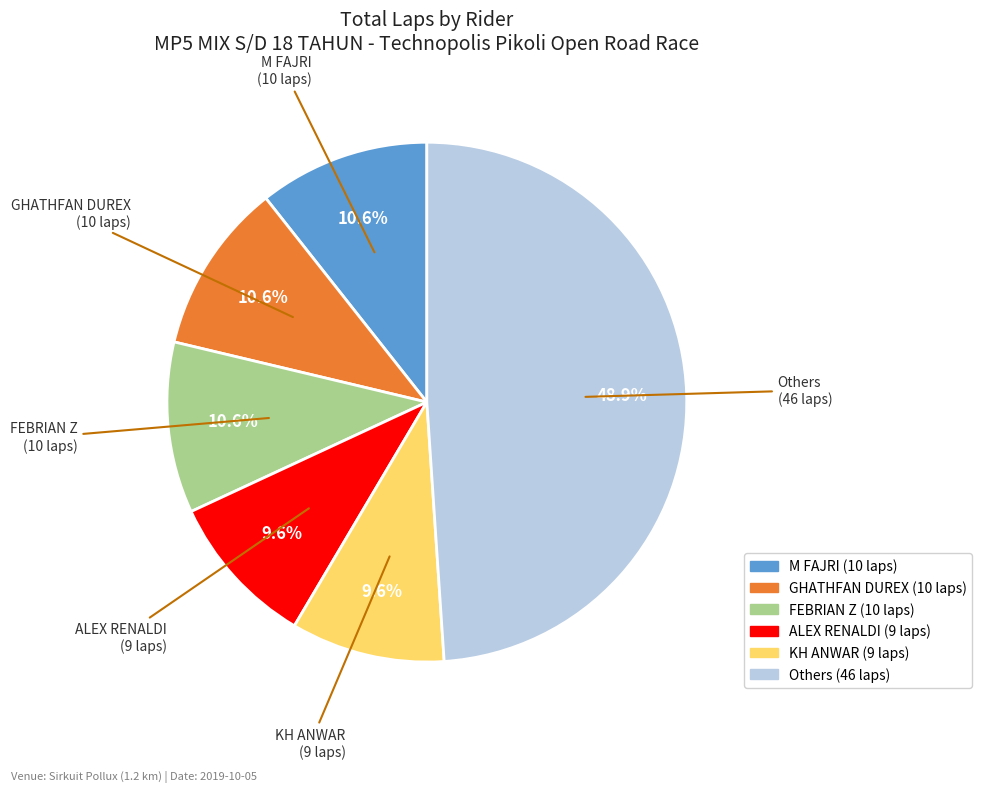

Is there any slice that represents more than half of the pie?

No